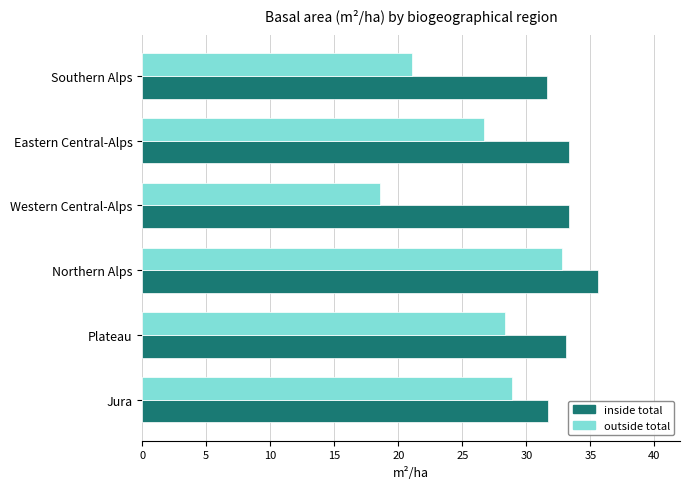

What is the minimum value for inside total?

31.6